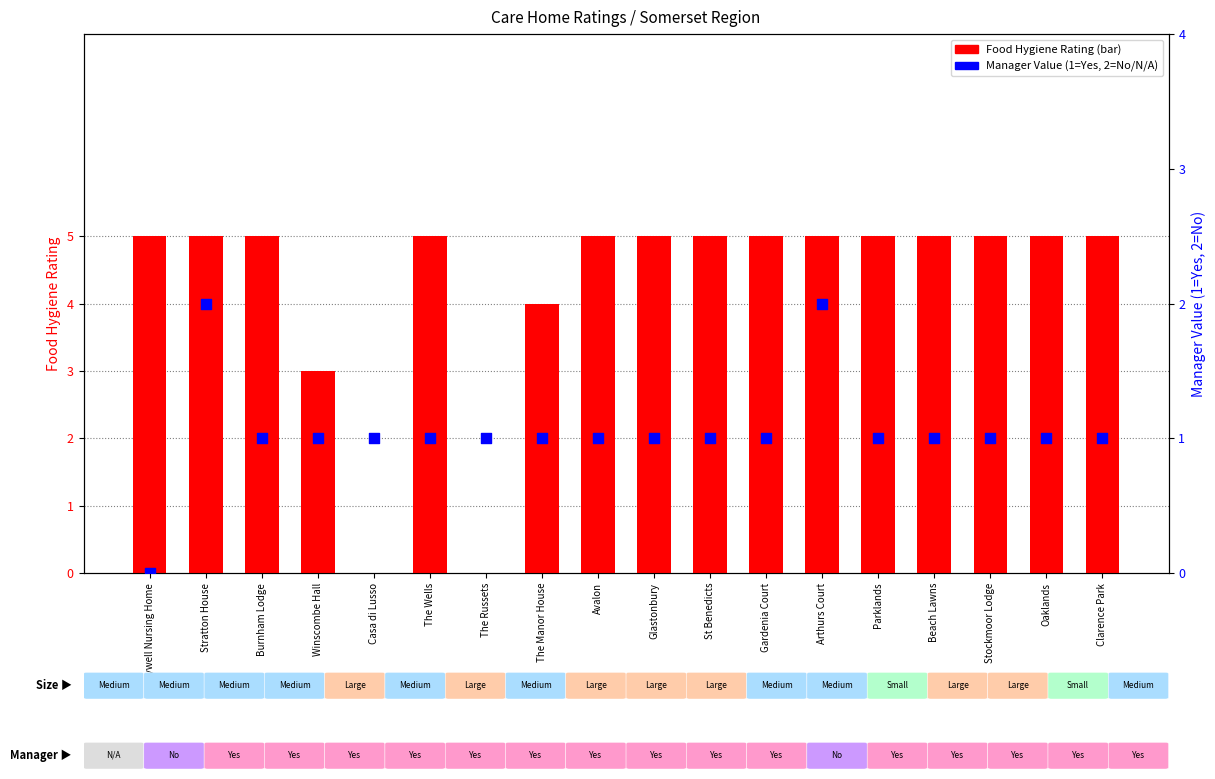

What is the total value across all series at Casa di Lusso?

1